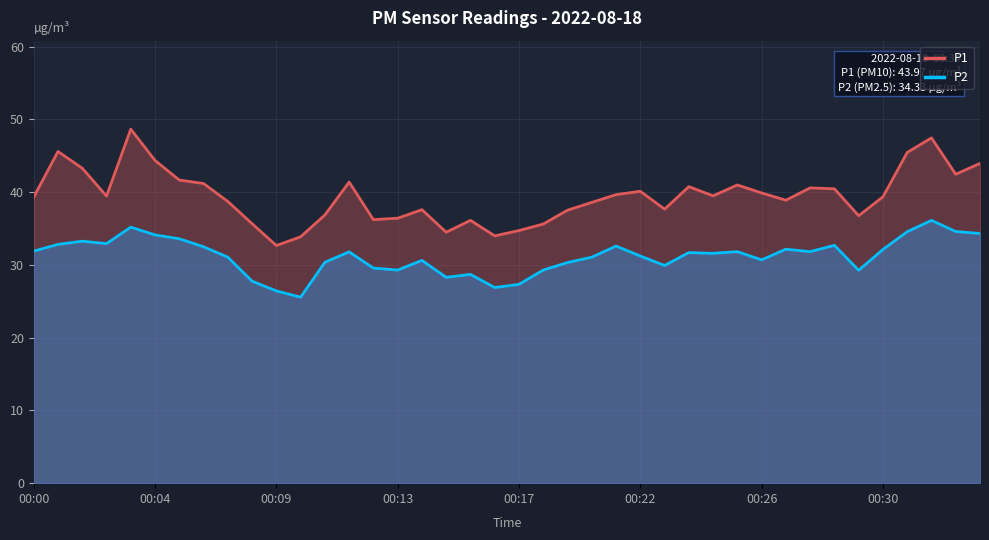

What is the difference between the maximum and minimum values in the P1 series?

16.0